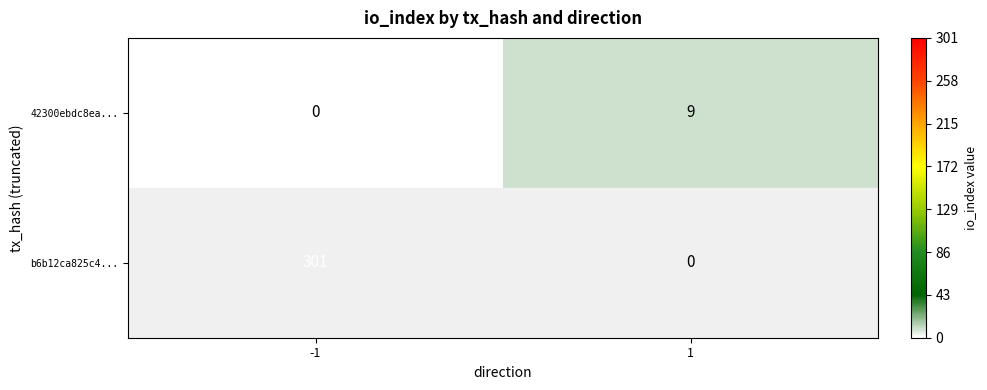

The b6b12ca825c4... series shows 171 at 1. True or false?

False